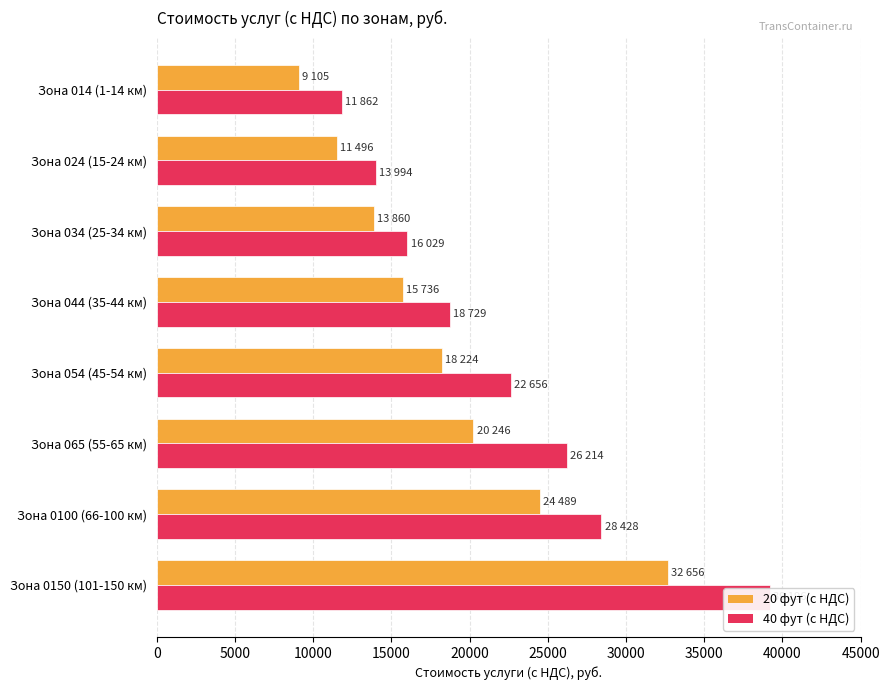

What are all the series names shown in the legend?

20 фут (с НДС), 40 фут (с НДС)